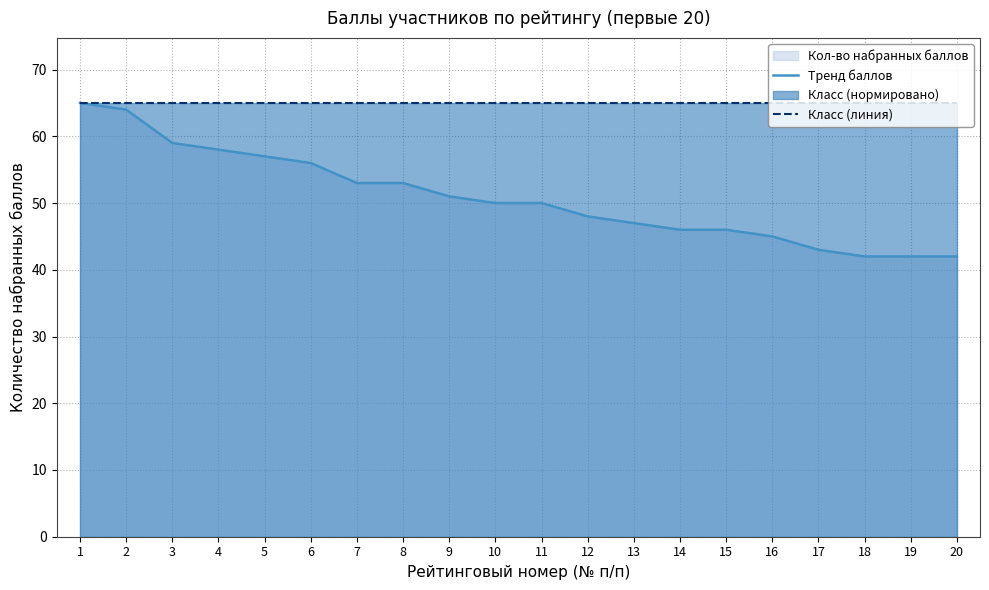

What is the value of the Класс (линия) point at the 3rd from the left?

65